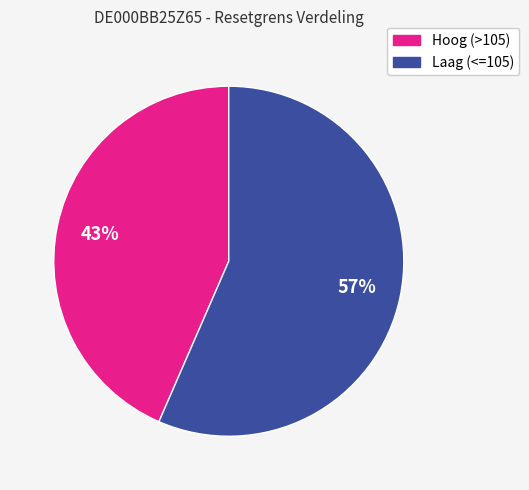

To the nearest percent, what is the average slice percentage?

50%